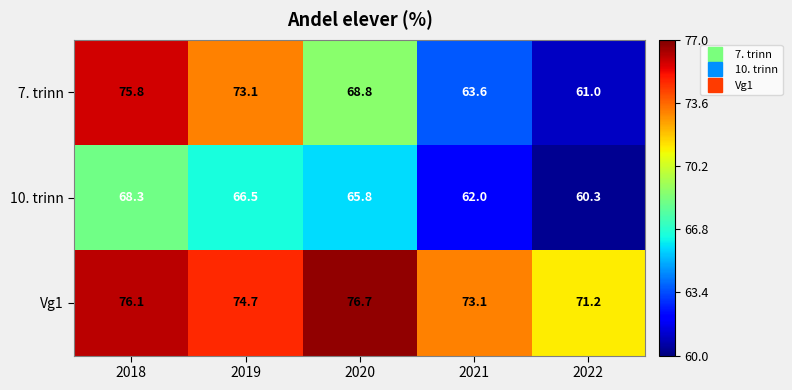

Reading left to right, transcribe all the data shown in this chart.

7. trinn: 75.8	73.1	68.8	63.6	61.0
10. trinn: 68.3	66.5	65.8	62.0	60.3
Vg1: 76.1	74.7	76.7	73.1	71.2